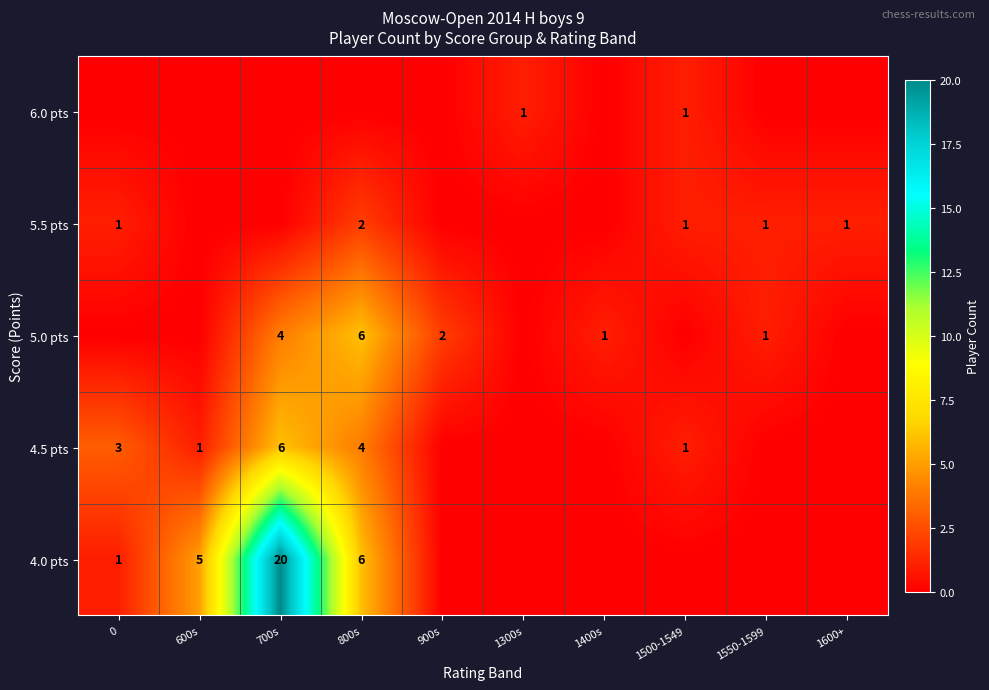

Is it true that 4.5 pts equals 1 at 1500-1549?

True